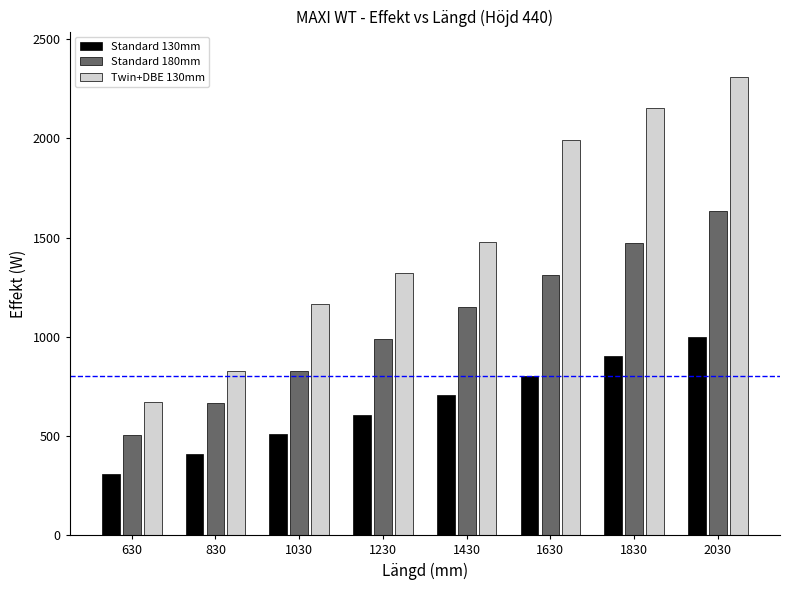

Which series has the widest spread of values?

Twin+DBE 130mm